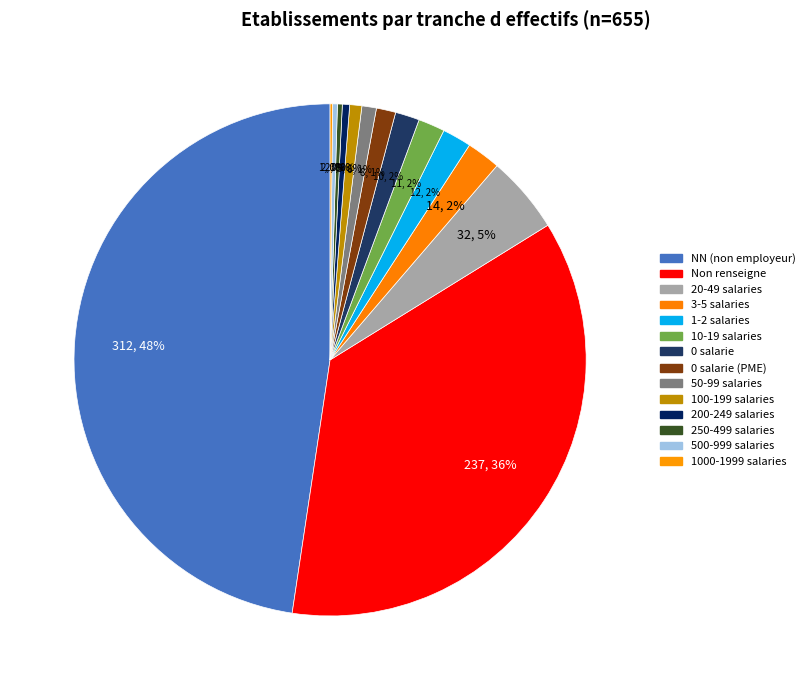

How many segments does this pie chart have?

14